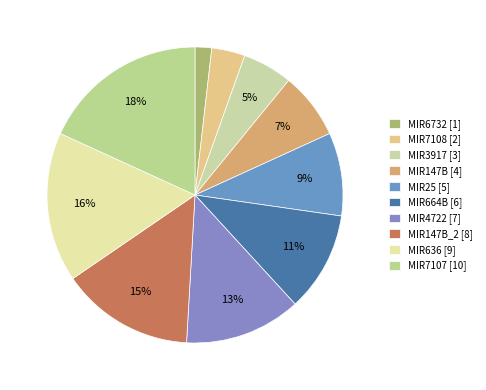

How many slices are in this pie chart?

10